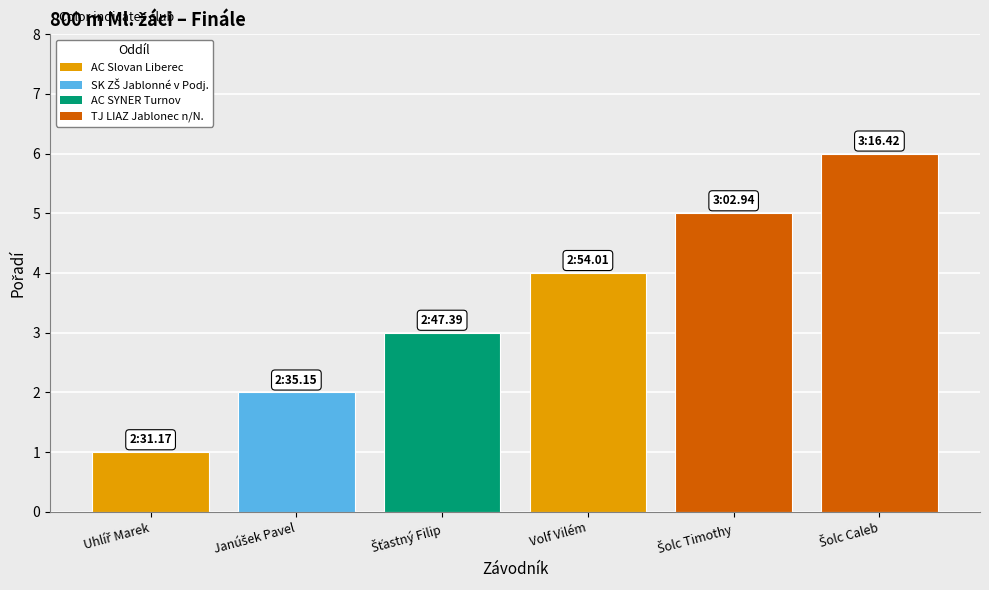

How many bars are there in total?

6